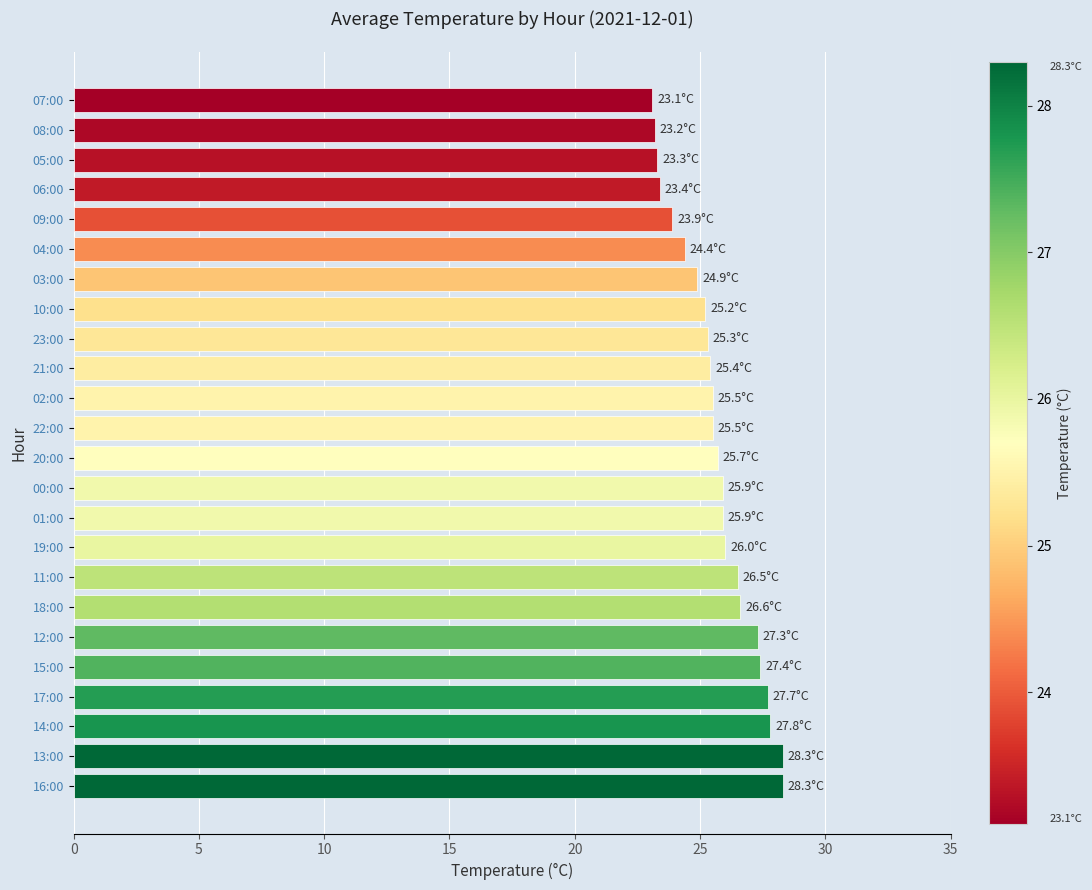

What is the average value?

25.7